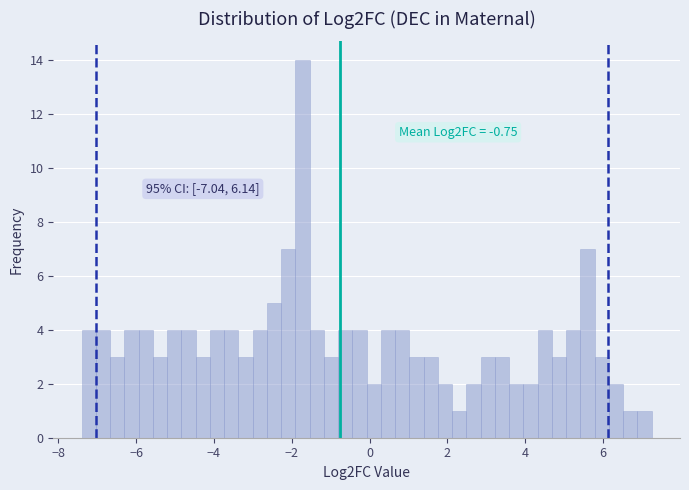

Around what value on the x-axis is the tallest bar? Give the approximate position of its centre, as read against the axis.

-1.8